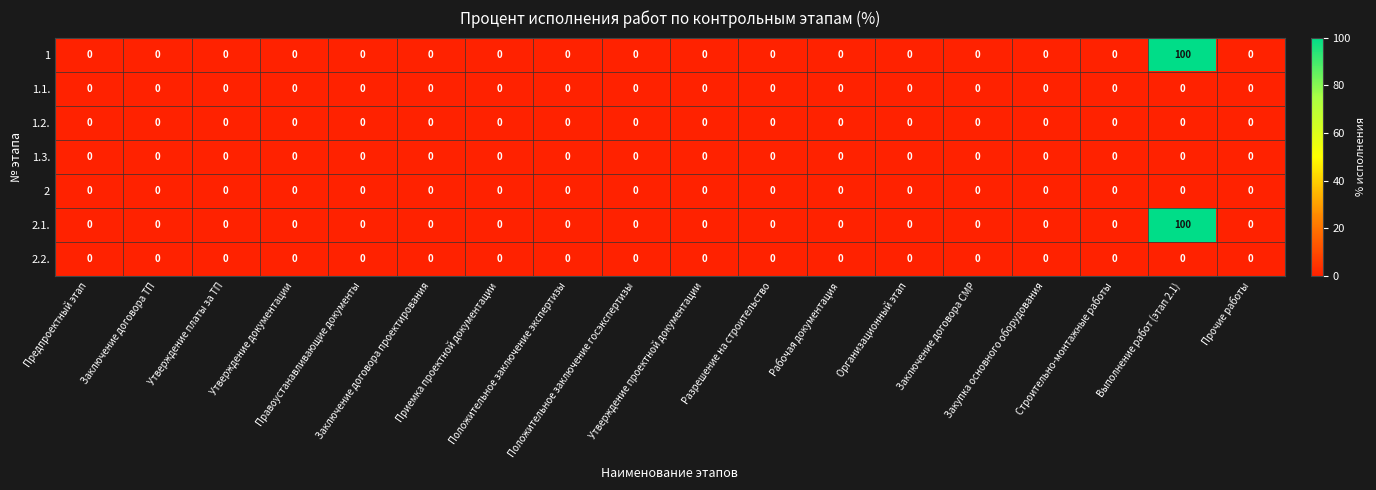

What is the sum of all 1 values?

100